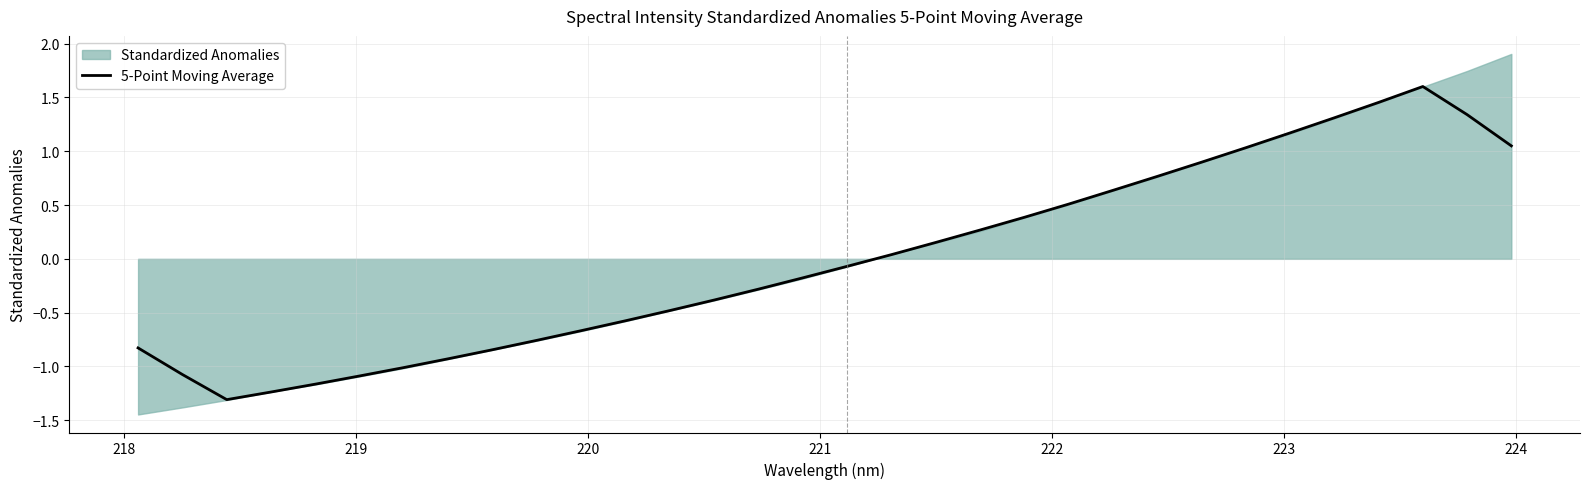

Does the chart have visible grid lines?

Yes